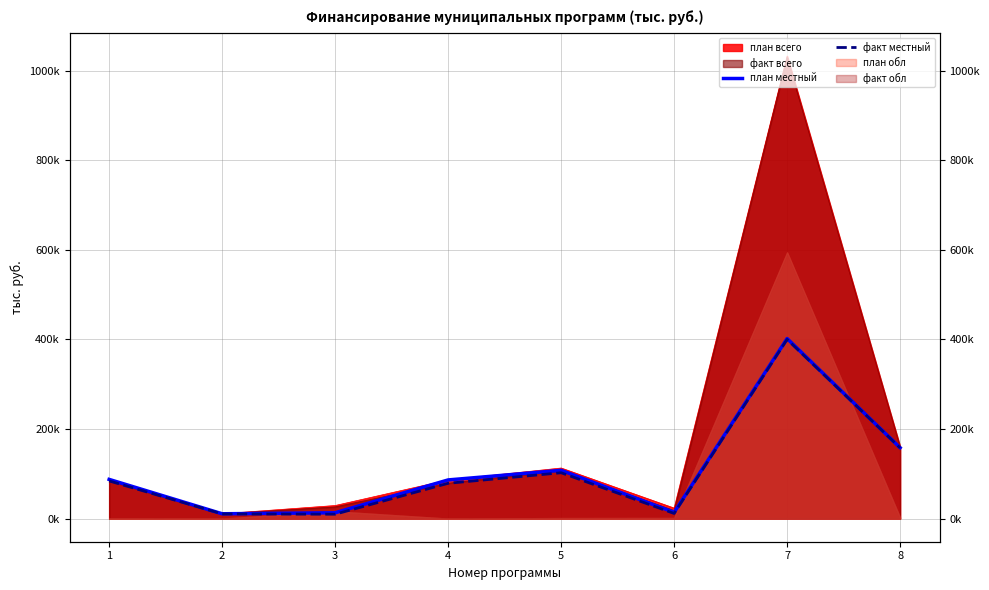

True or false: план местный and факт местный intersect in this chart.

False